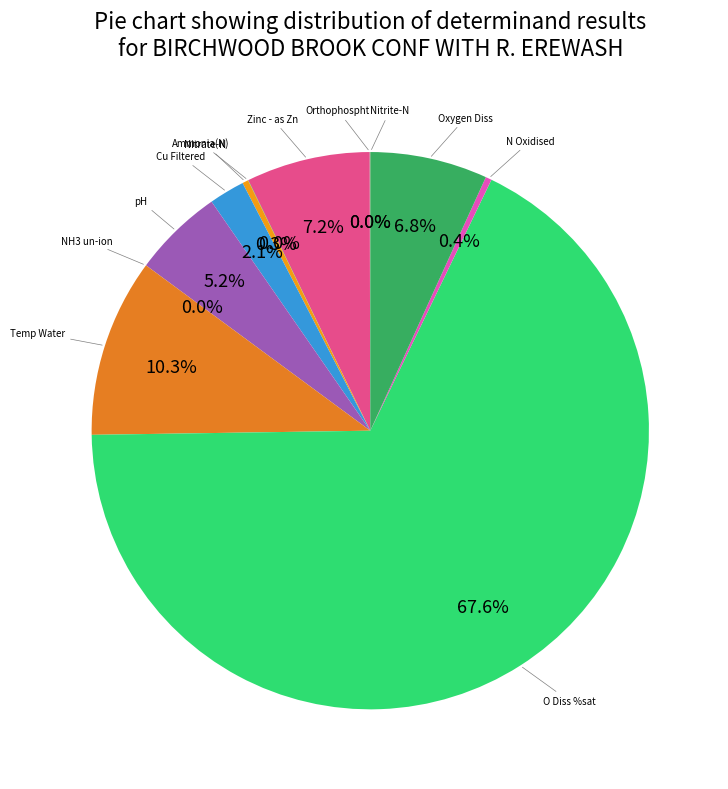

How many segments does this pie chart have?

12